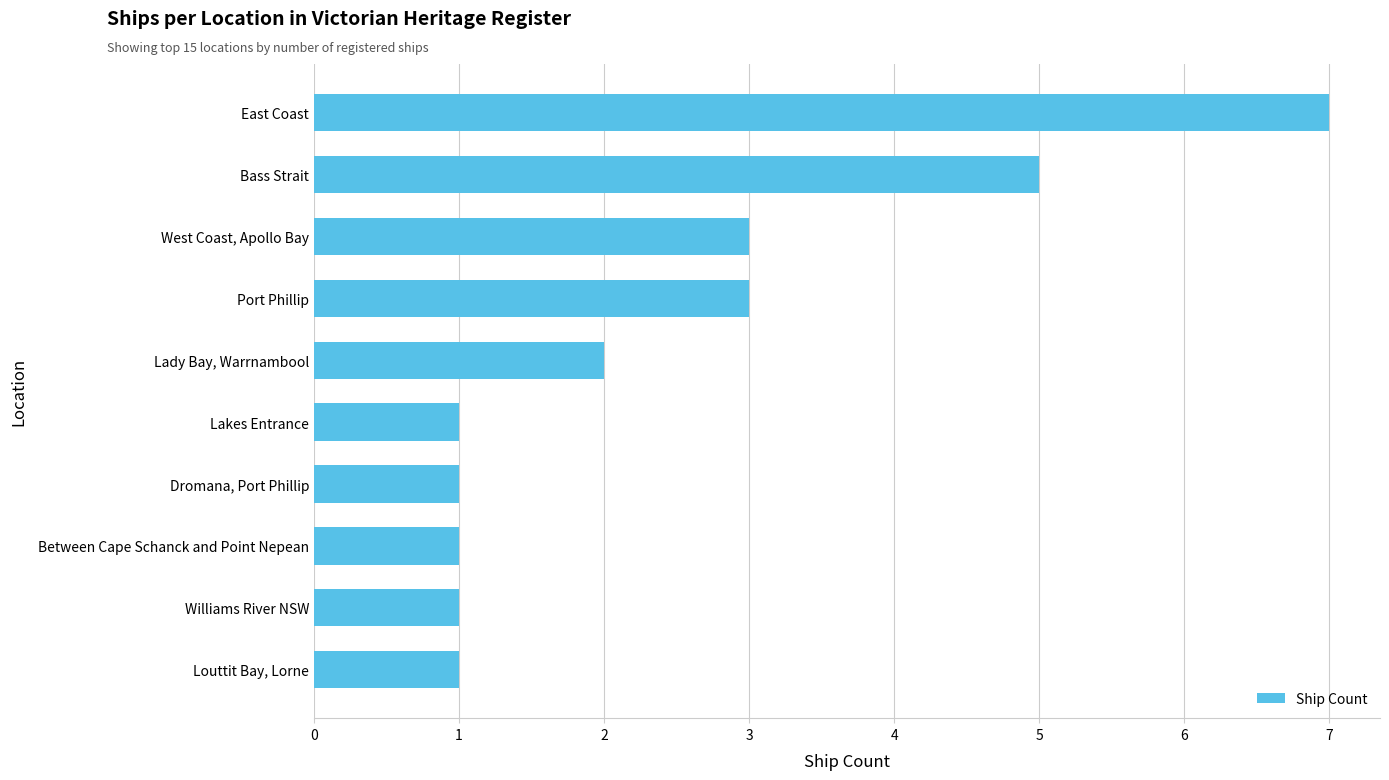

At which category does the chart reach its peak across all series?

East Coast